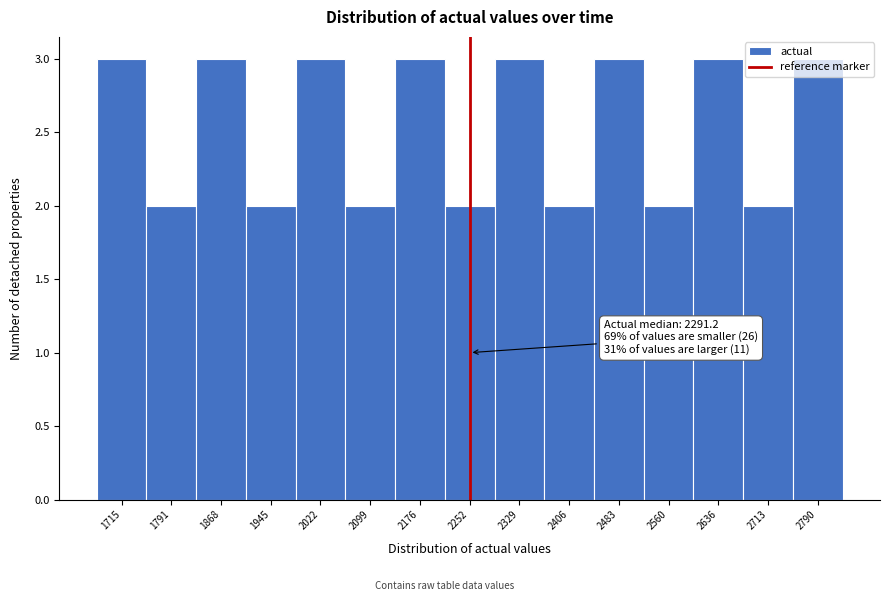

What is the maximum value shown in the chart?

3